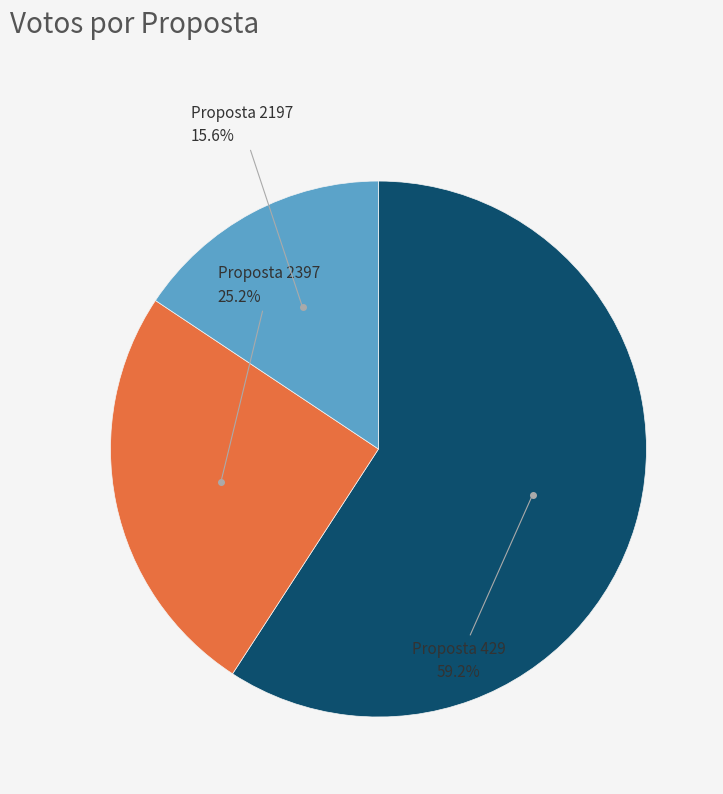

Is there any slice that represents more than half of the pie?

Yes